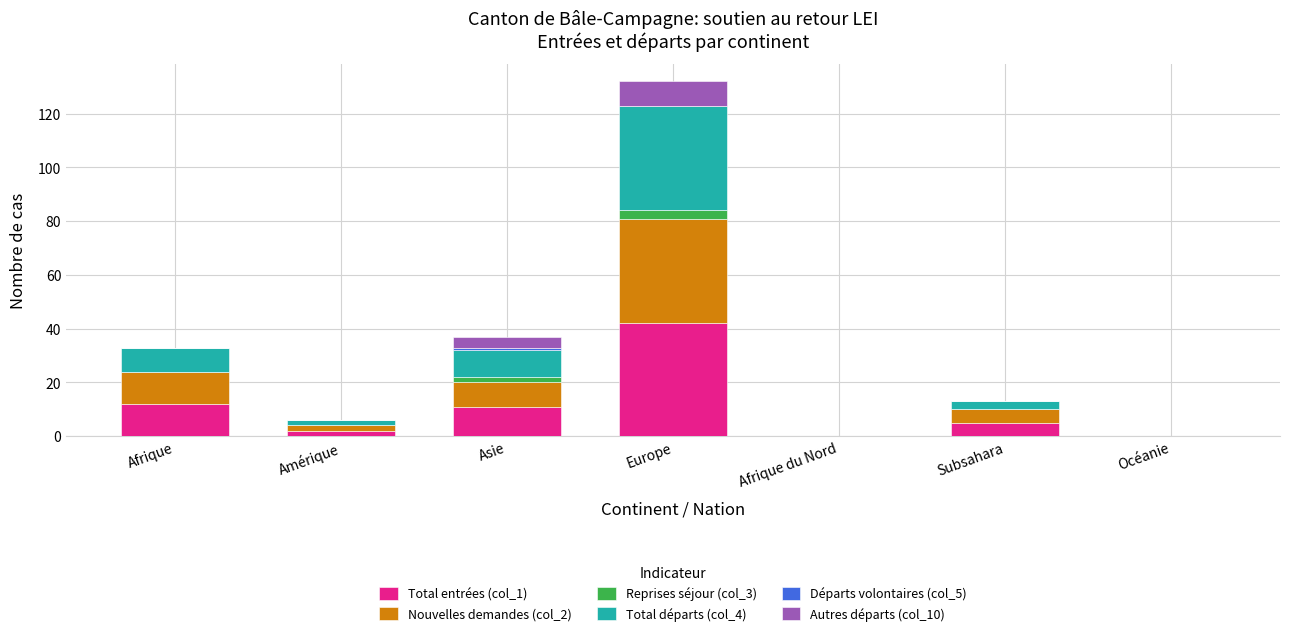

At which category is the sum across all series the highest?

Europe